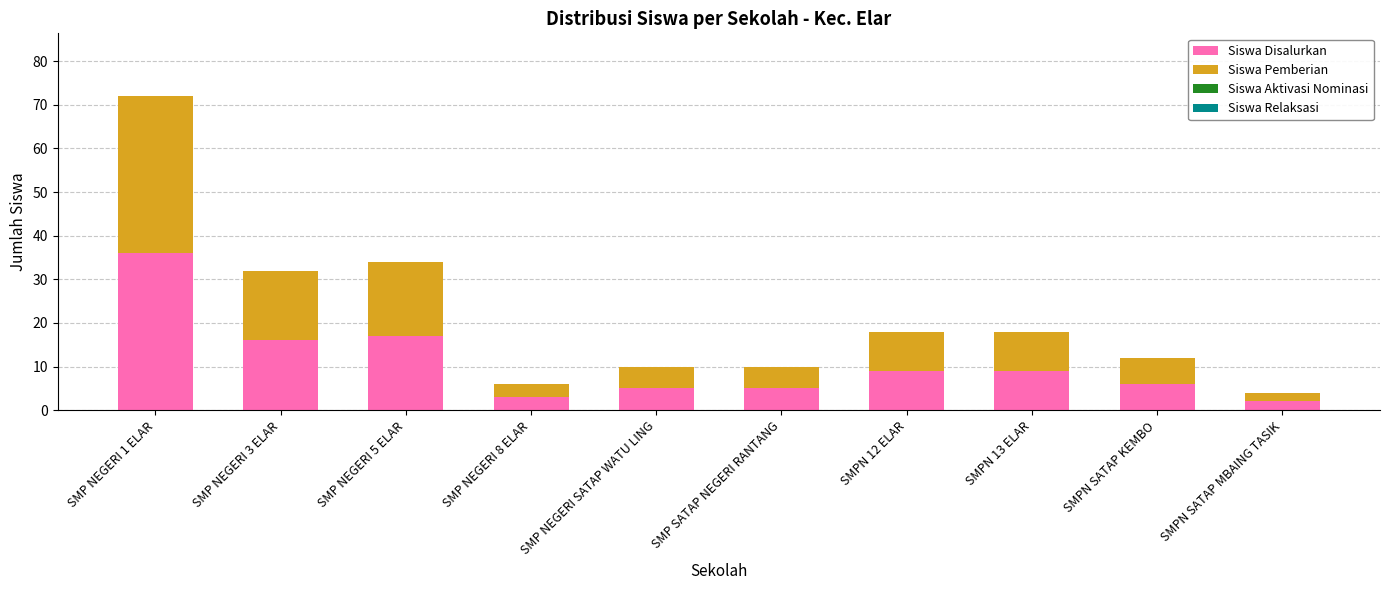

Is it true that Siswa Disalurkan equals 11 at SMPN SATAP KEMBO?

False